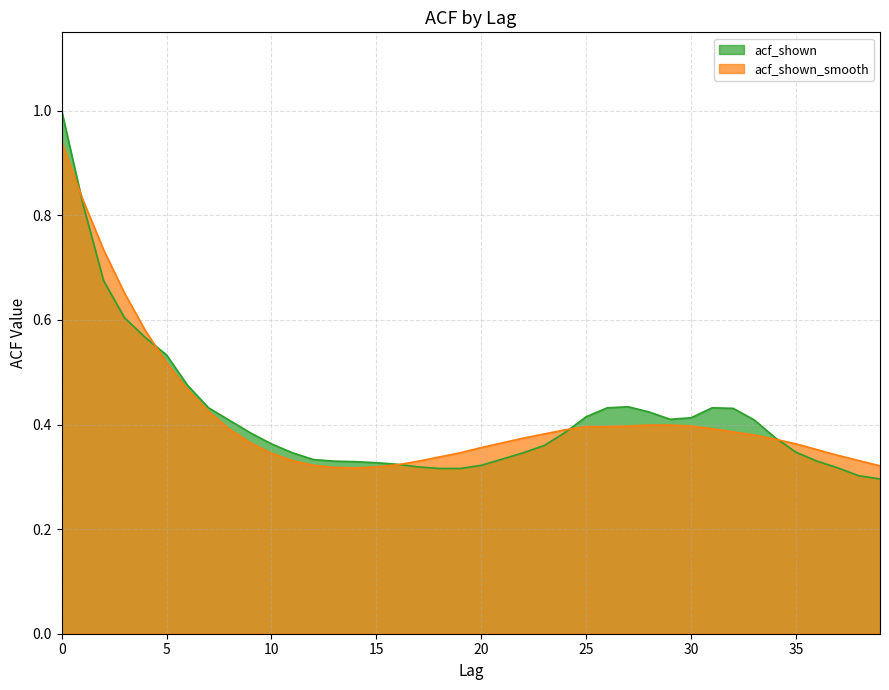

List the series in order of their overall mean, highest first.

acf_shown, acf_shown_smooth